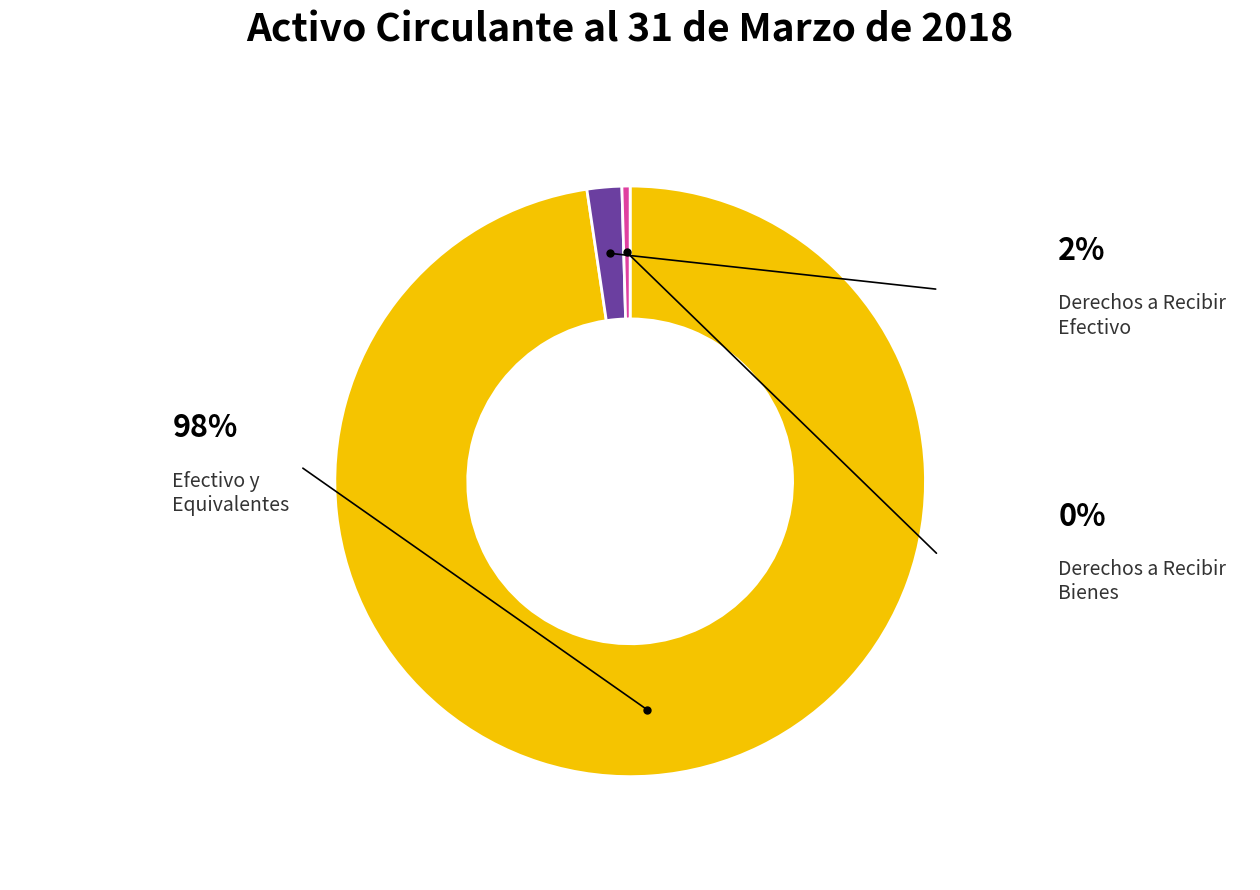

To the nearest percent, what is the average slice percentage?

33%